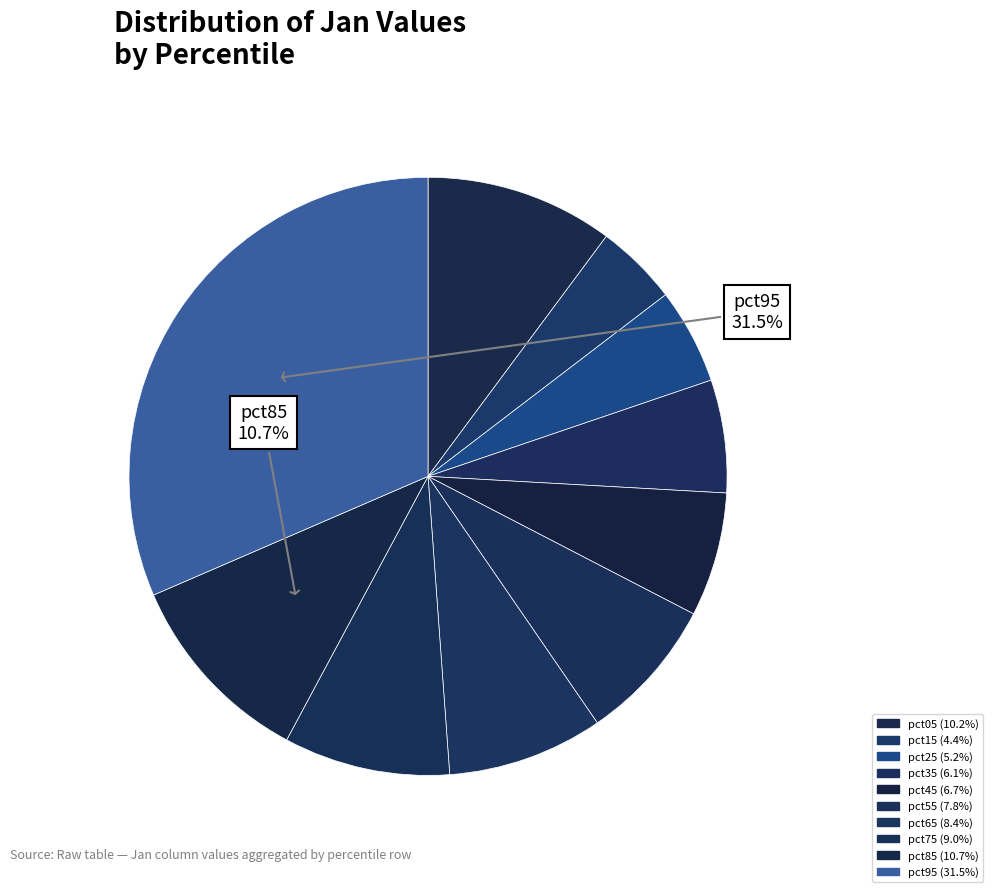

To the nearest percent, what percentage of the pie is pct45?

7%